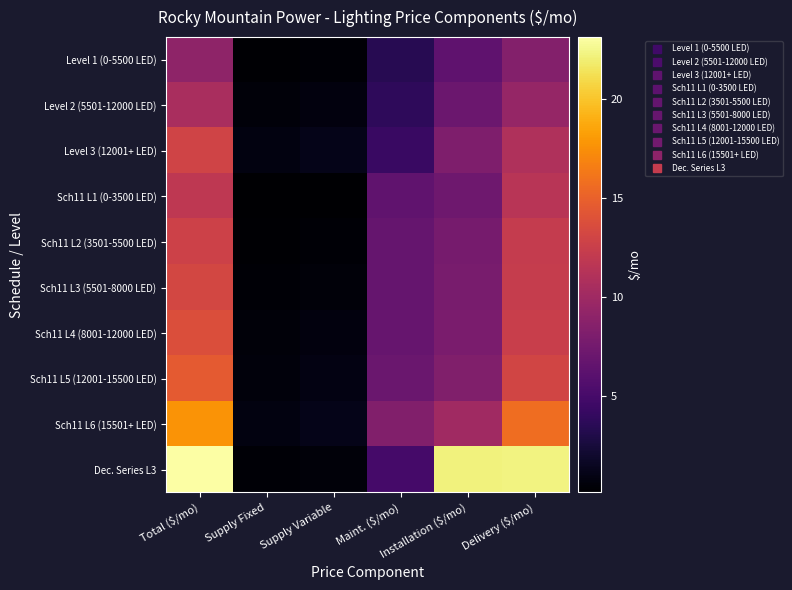

Rank the series at Total ($/mo) from highest to lowest value.

Dec. Series L3, Sch11 L6 (15501+ LED), Sch11 L5 (12001-15500 LED), Sch11 L4 (8001-12000 LED), Sch11 L3 (5501-8000 LED), Level 3 (12001+ LED), Sch11 L2 (3501-5500 LED), Sch11 L1 (0-3500 LED), Level 2 (5501-12000 LED), Level 1 (0-5500 LED)